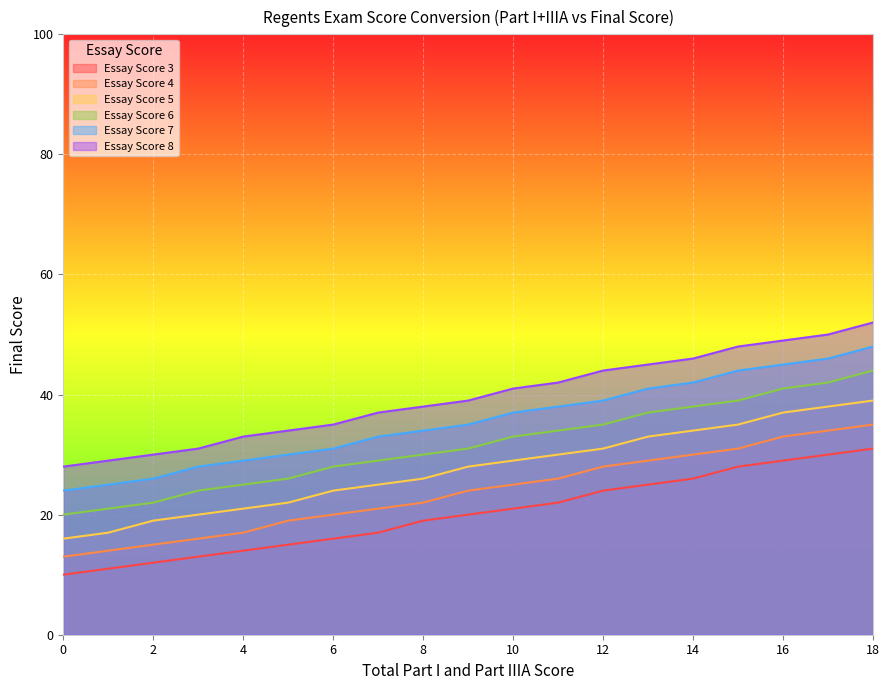

Between 10 and 0, which is larger?

10